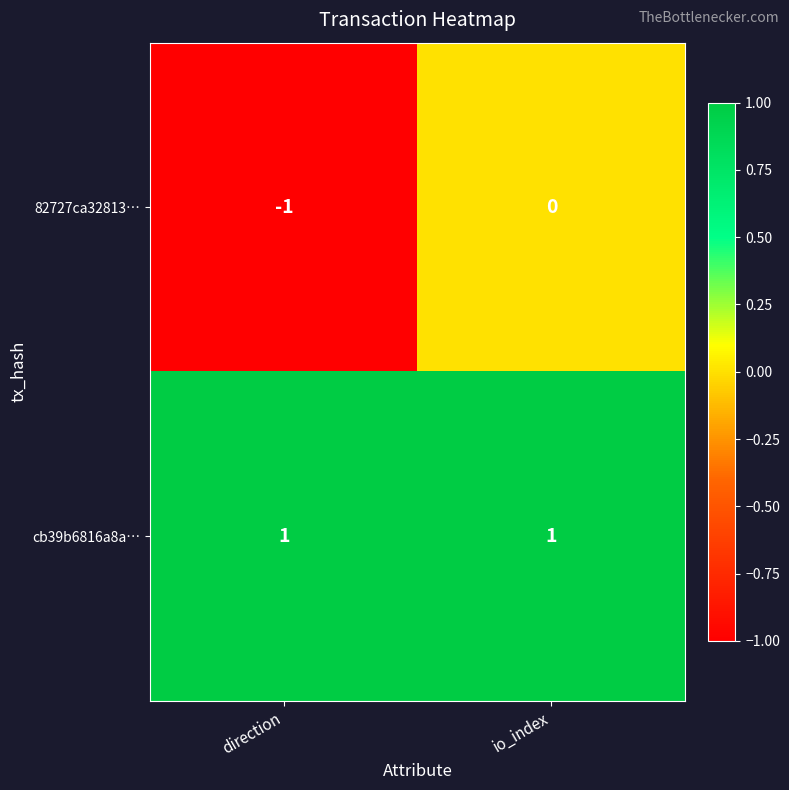

Which series has the largest range (max minus min)?

82727ca32813…